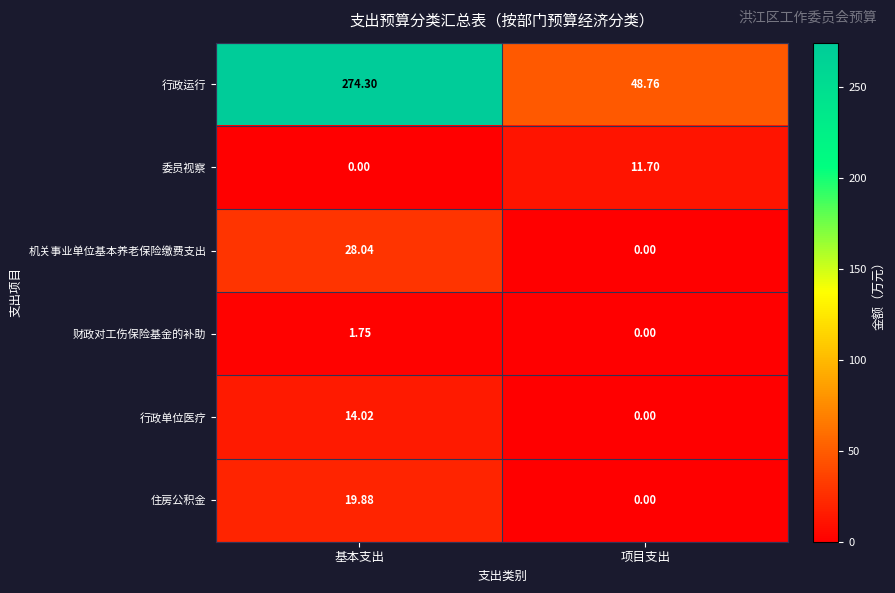

What is the greatest value displayed?

274.3